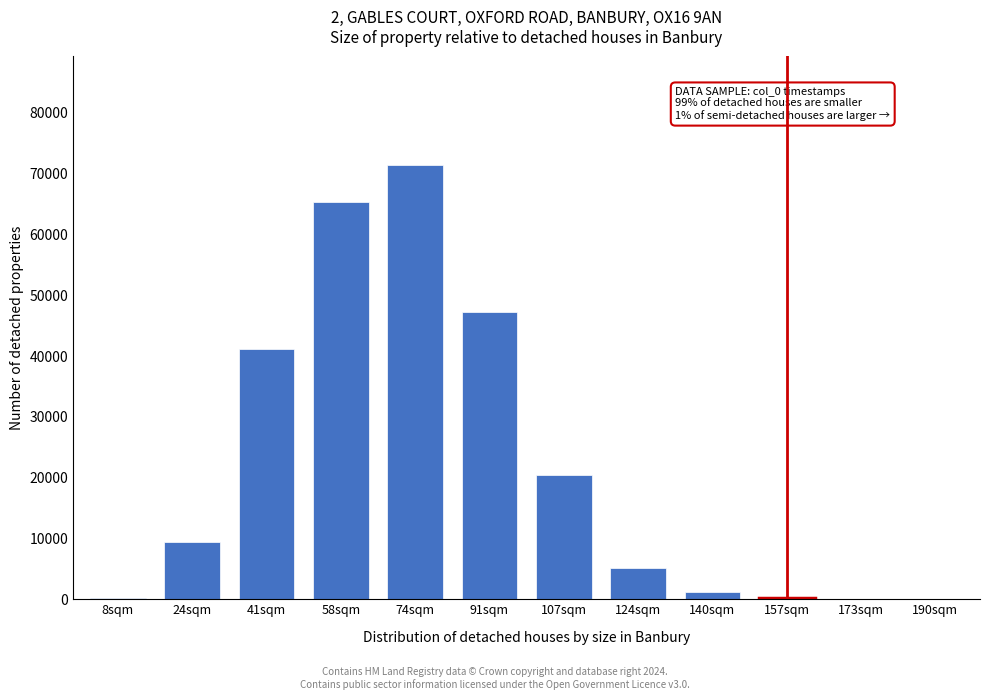

Is it true that the value at 74sqm is 71425?

True